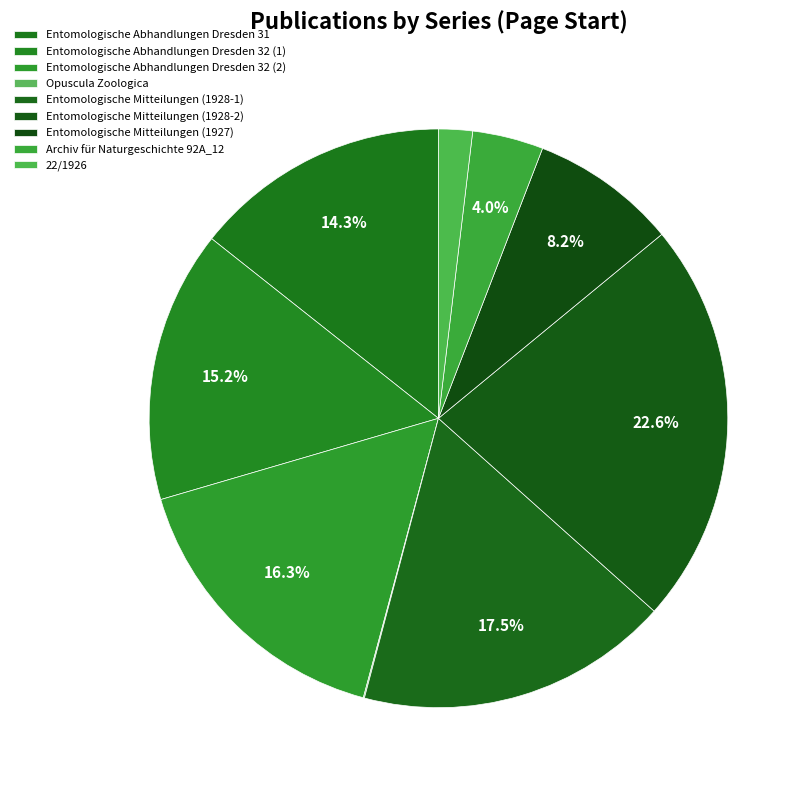

Is it true that Entomologische Mitteilungen (1928-1) is 32% of the pie?

False